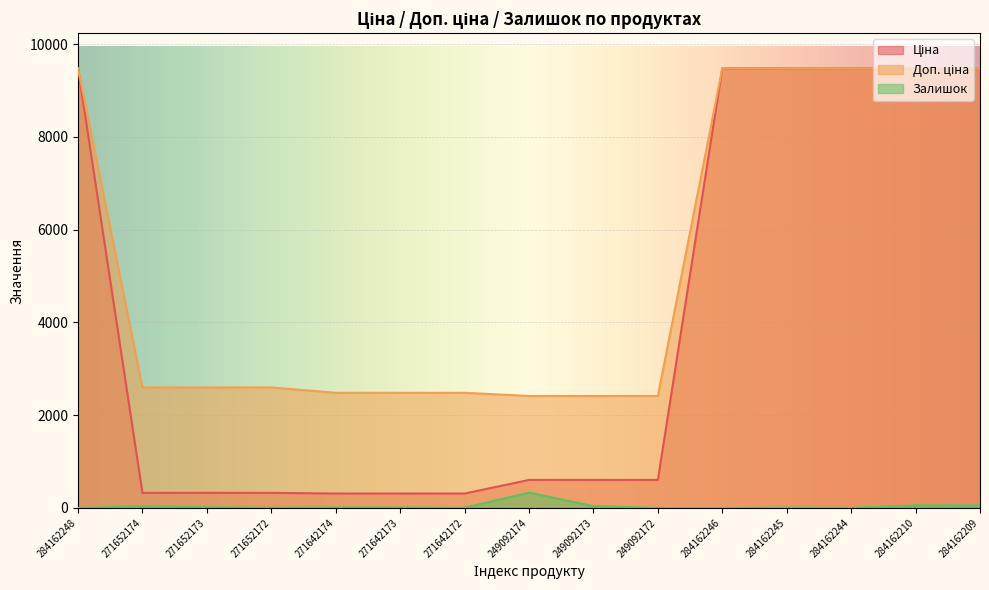

What is the difference between the highest and lowest values at 284162248?

9480.1